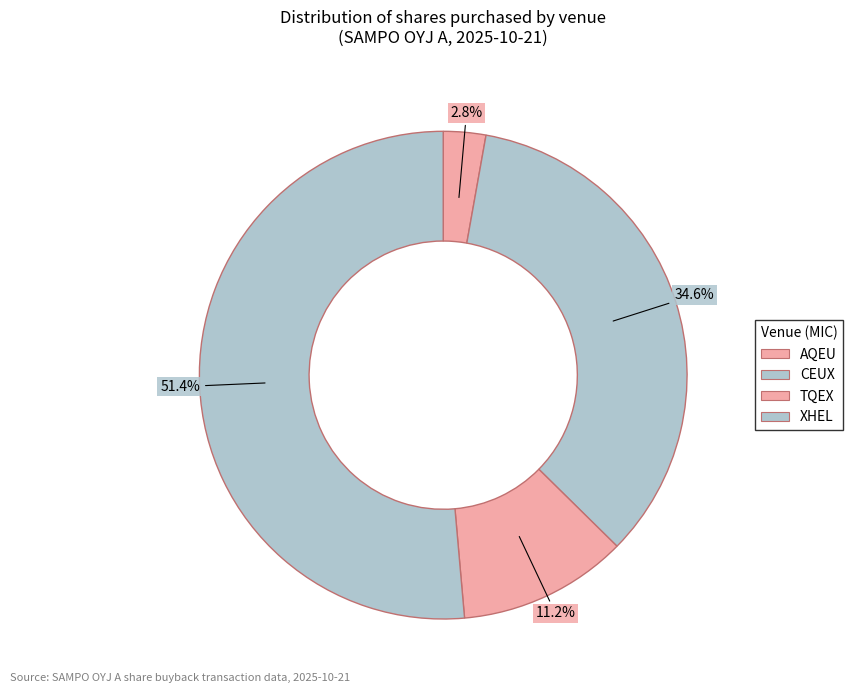

How many slices are in this pie chart?

4